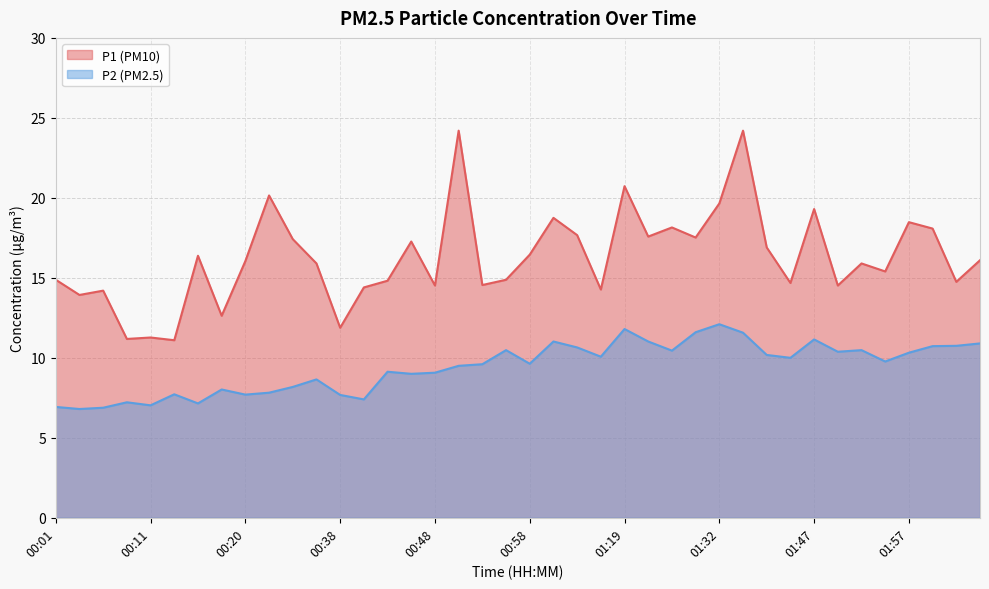

Is the value of P1 at 01:09 greater than the value of P2 at 01:52?

Yes